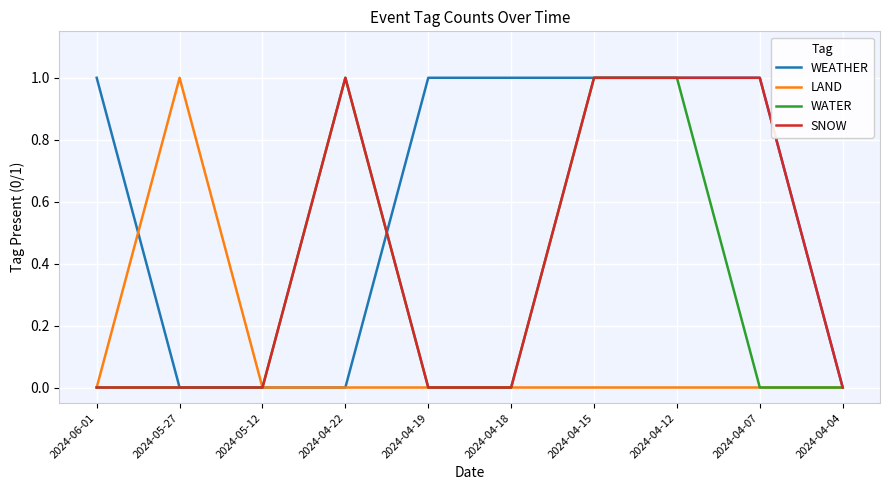

What are all the series names shown in the legend?

WEATHER, LAND, WATER, SNOW